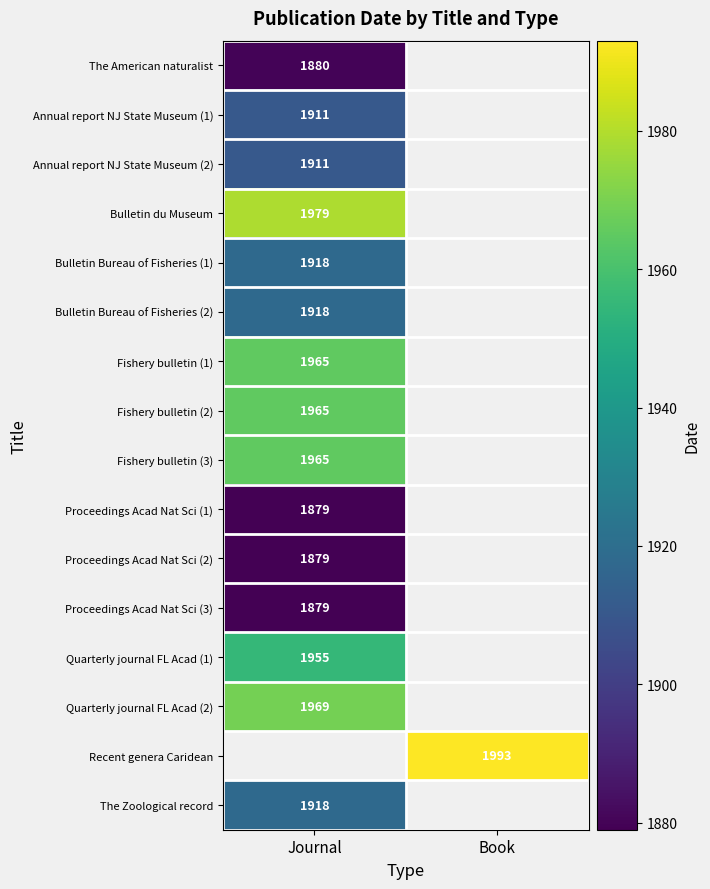

The Bulletin Bureau of Fisheries (1) series shows 3443 at Journal. True or false?

False